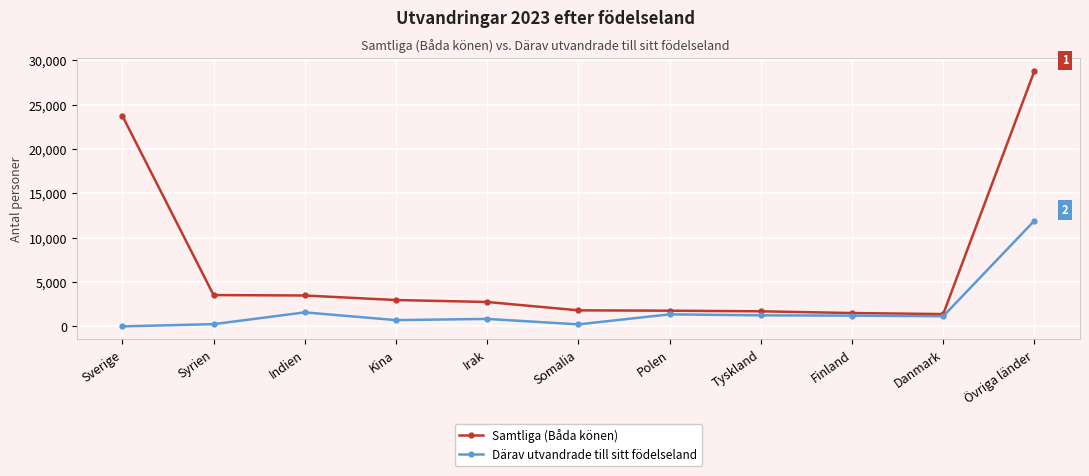

What is the highest value of the Därav utvandrade till sitt födelseland series?

11918